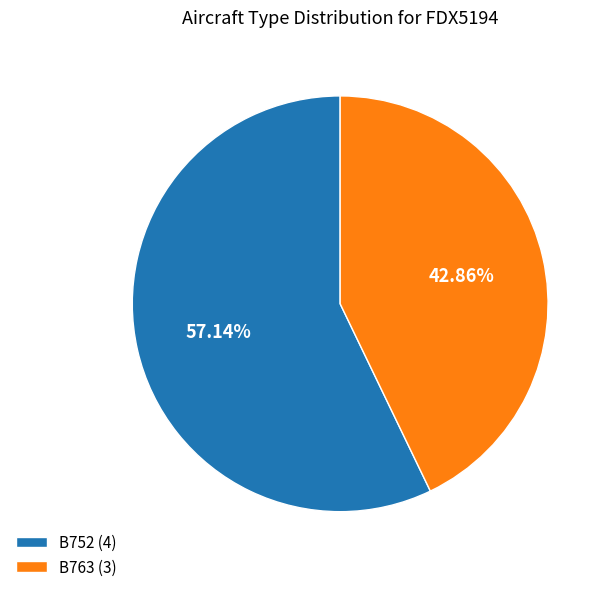

To the nearest percent, what is the average slice percentage?

50%